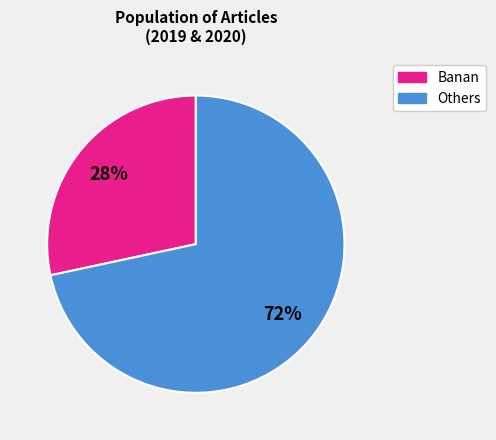

To the nearest percent, what is the average slice percentage?

50%